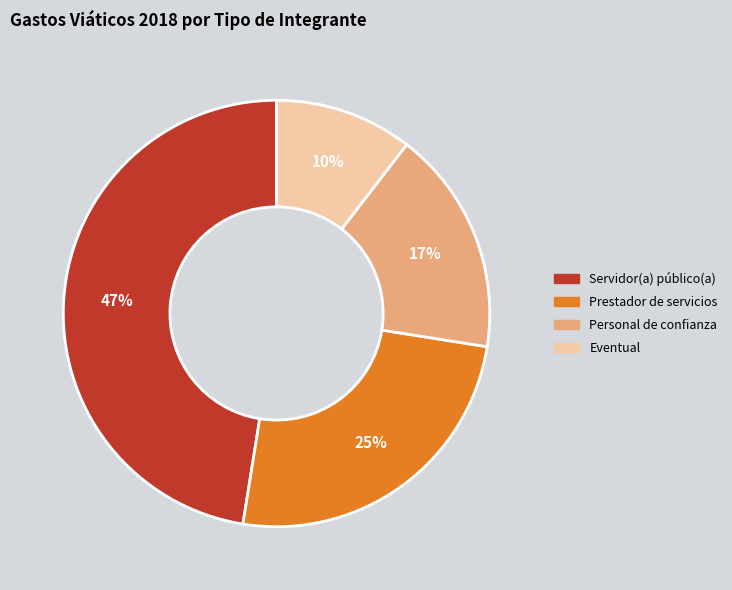

The Personal de confianza slice represents 17% of the pie. True or false?

True